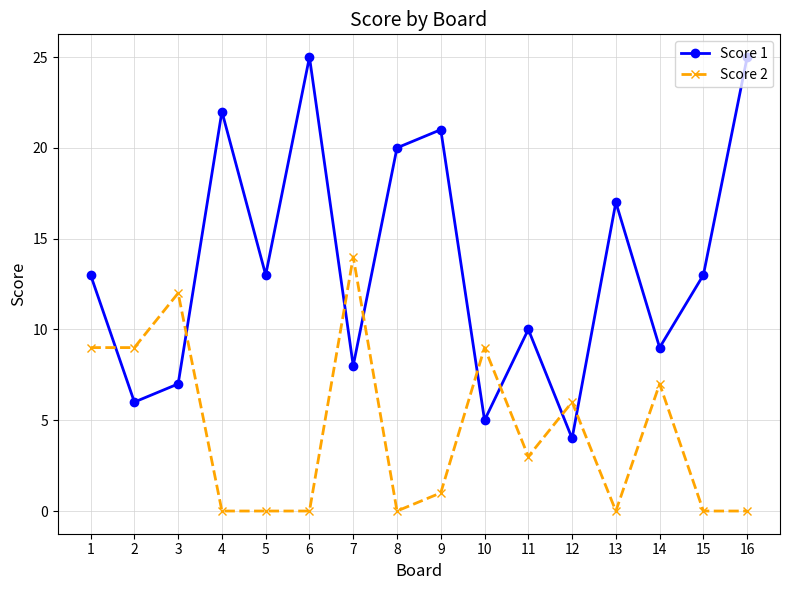

Which series has the largest range (max minus min)?

Score 1